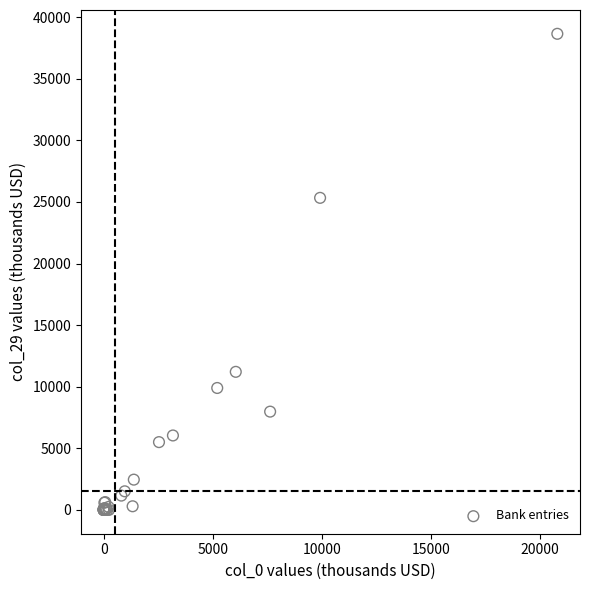

What Y value in the scatter plot is closest to 19323?

25330.8